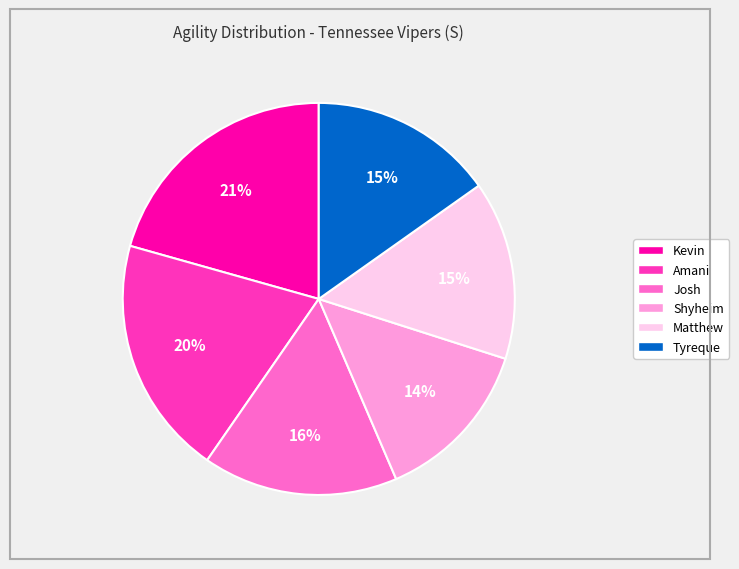

To the nearest percent, what is the average slice percentage?

17%